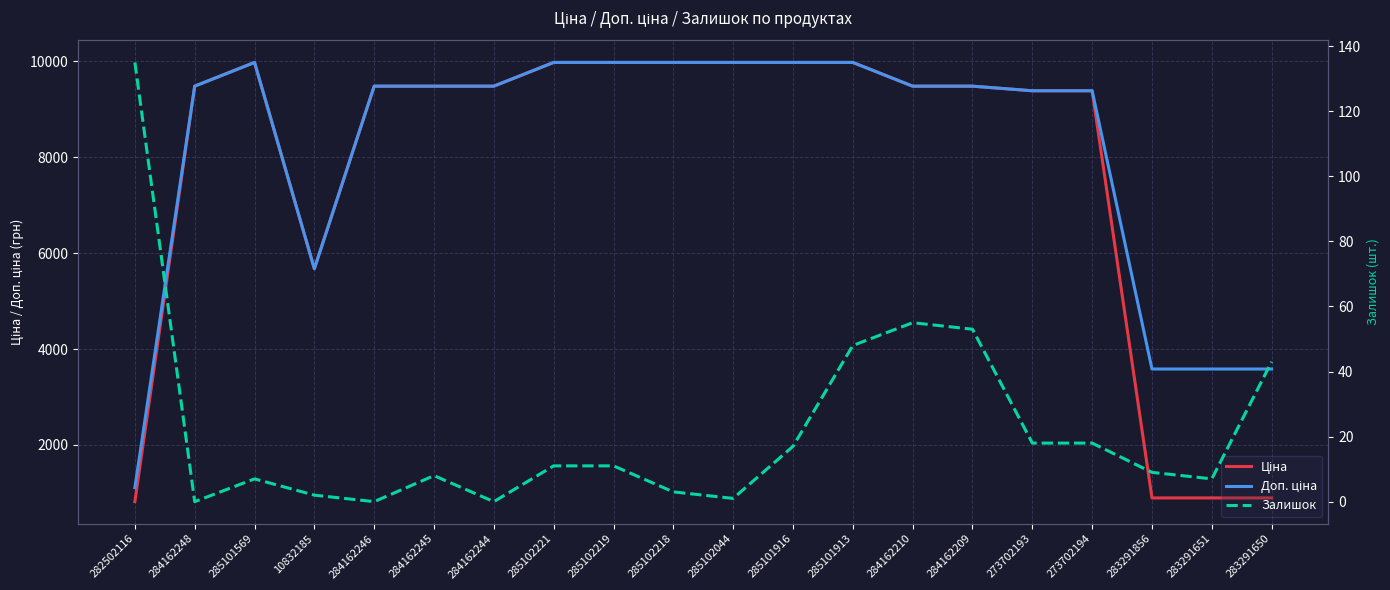

At which category is the sum across all series the highest?

285101913